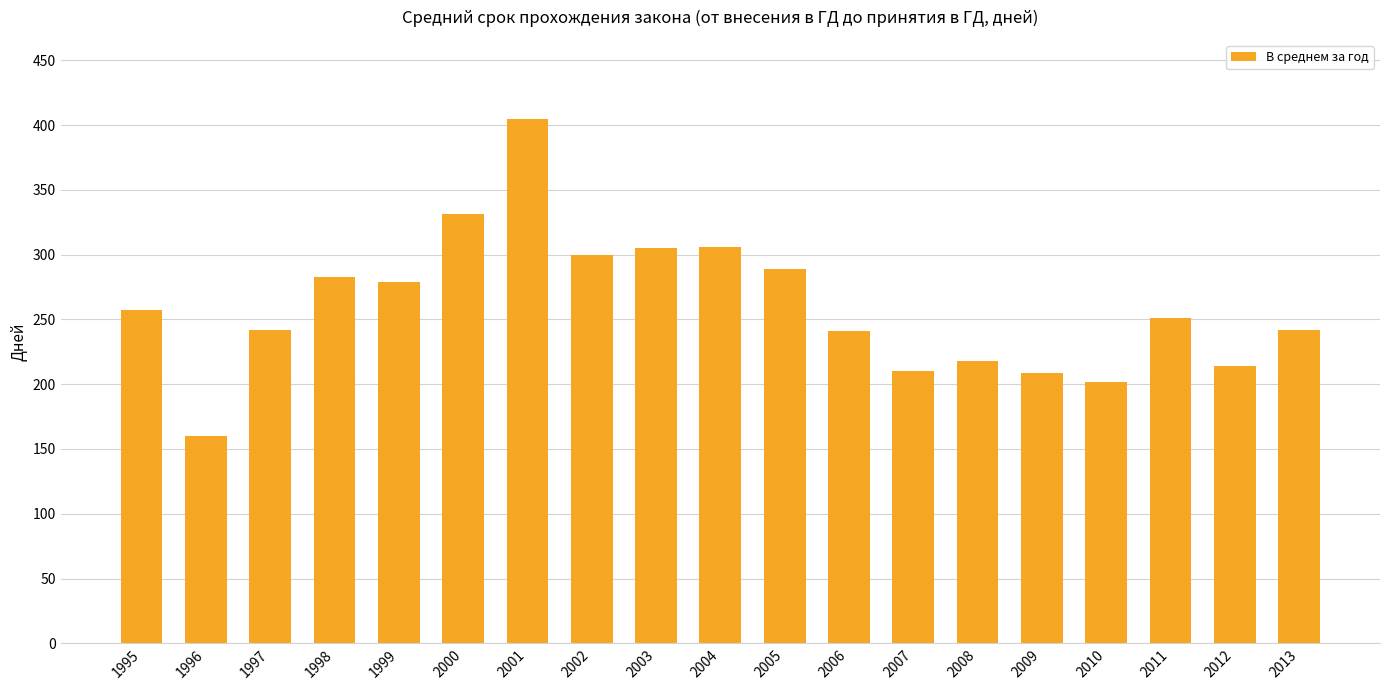

Does the chart contain any negative values?

No